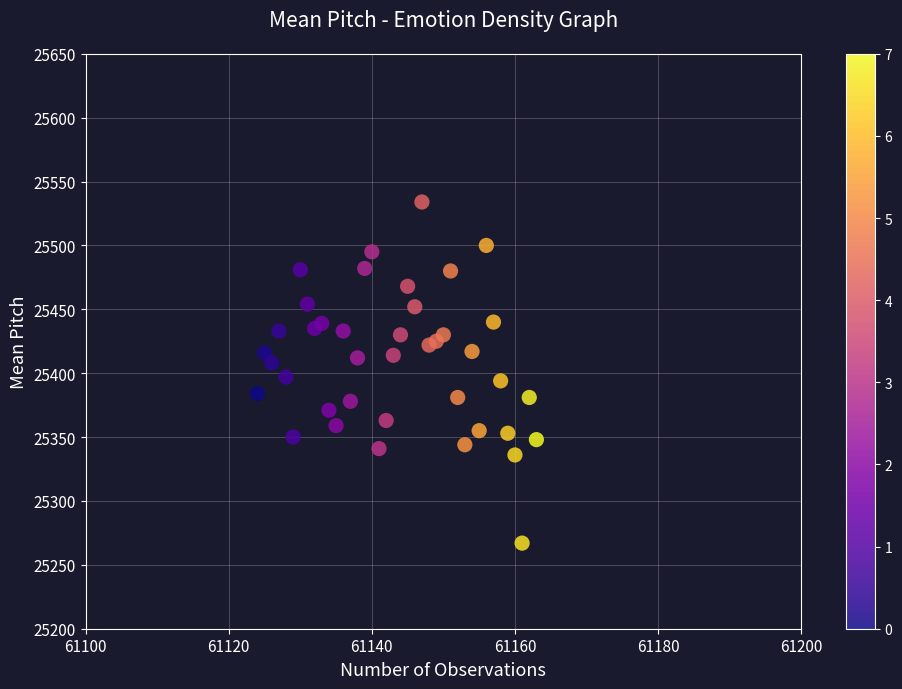

What is the range of Y values (max minus min)?

267